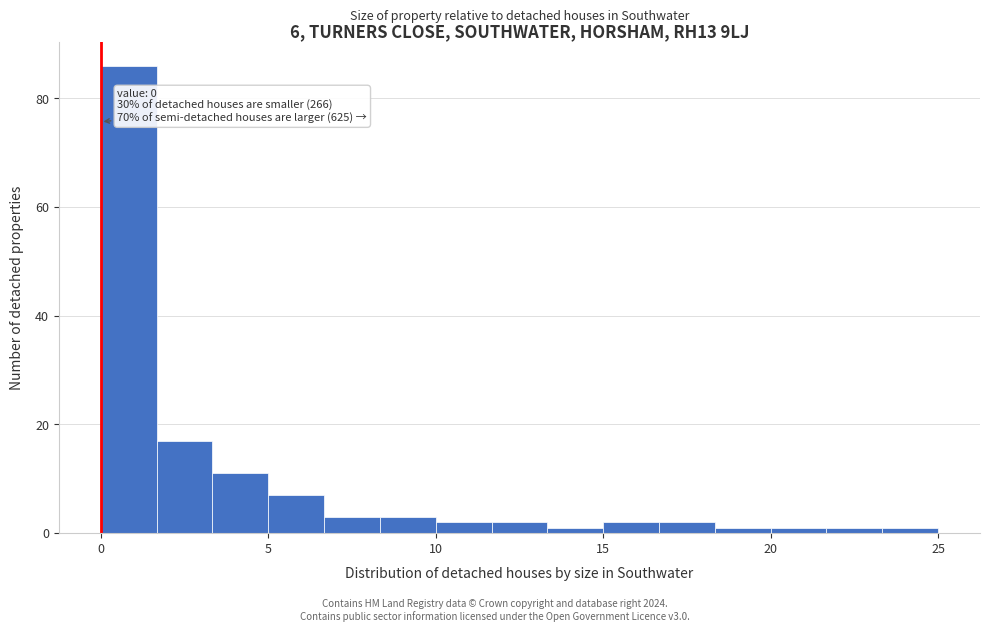

Around what value on the x-axis is the tallest bar? Give the approximate position of its centre, as read against the axis.

1.0